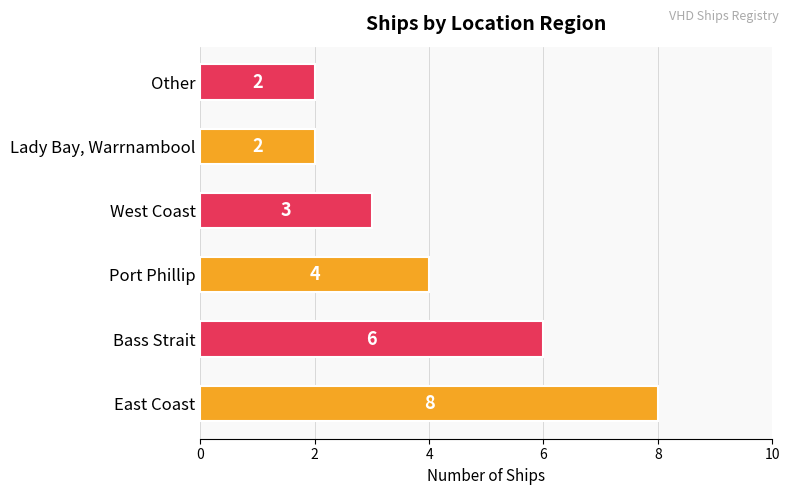

Which has a higher value, East Coast or Bass Strait?

East Coast